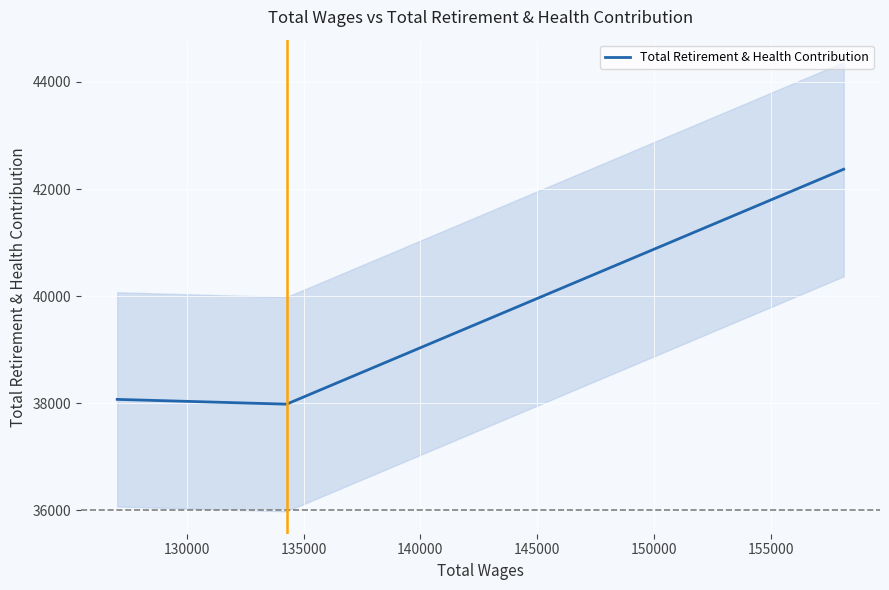

Where does the data first go above 38072?

135000